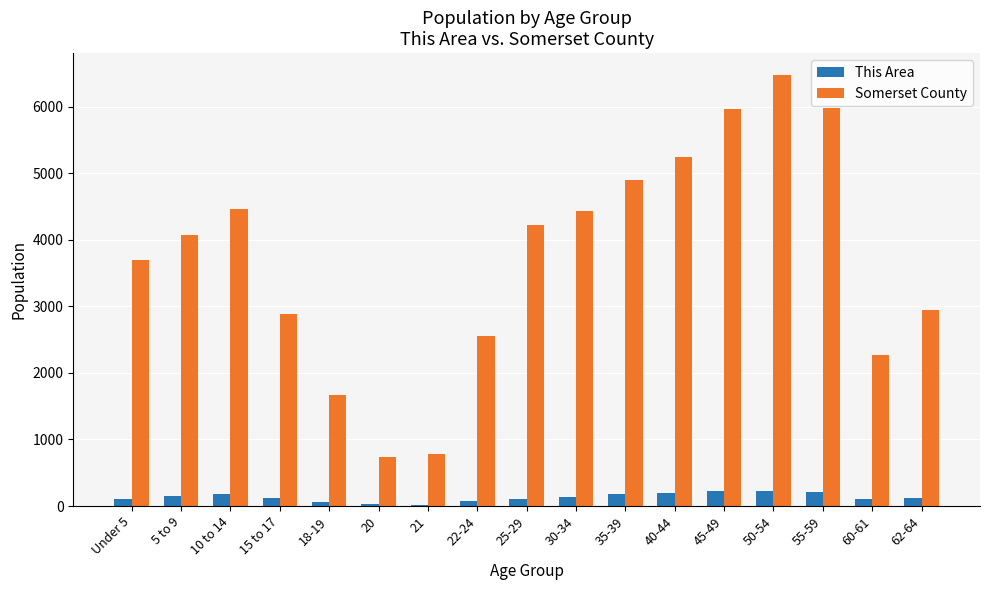

What is the difference between the highest and lowest values at 30-34?

4299